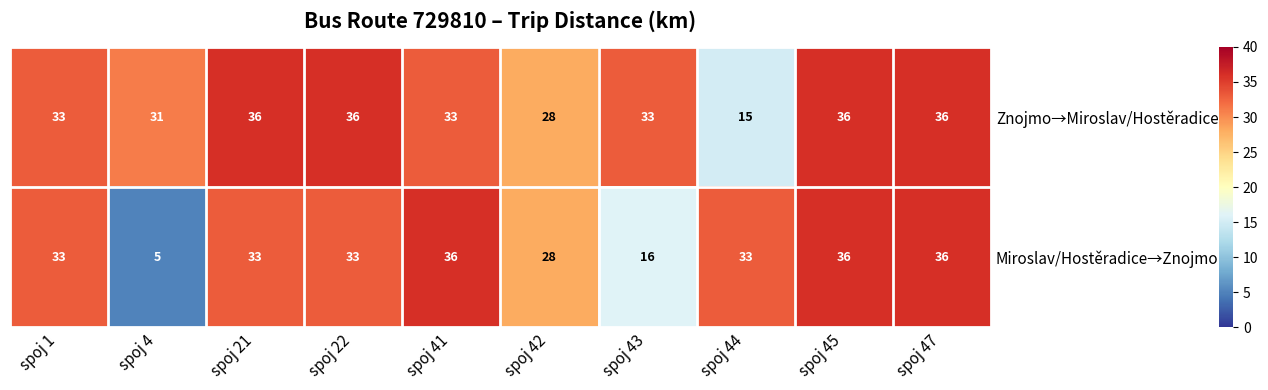

What is the maximum value shown in the chart?

36